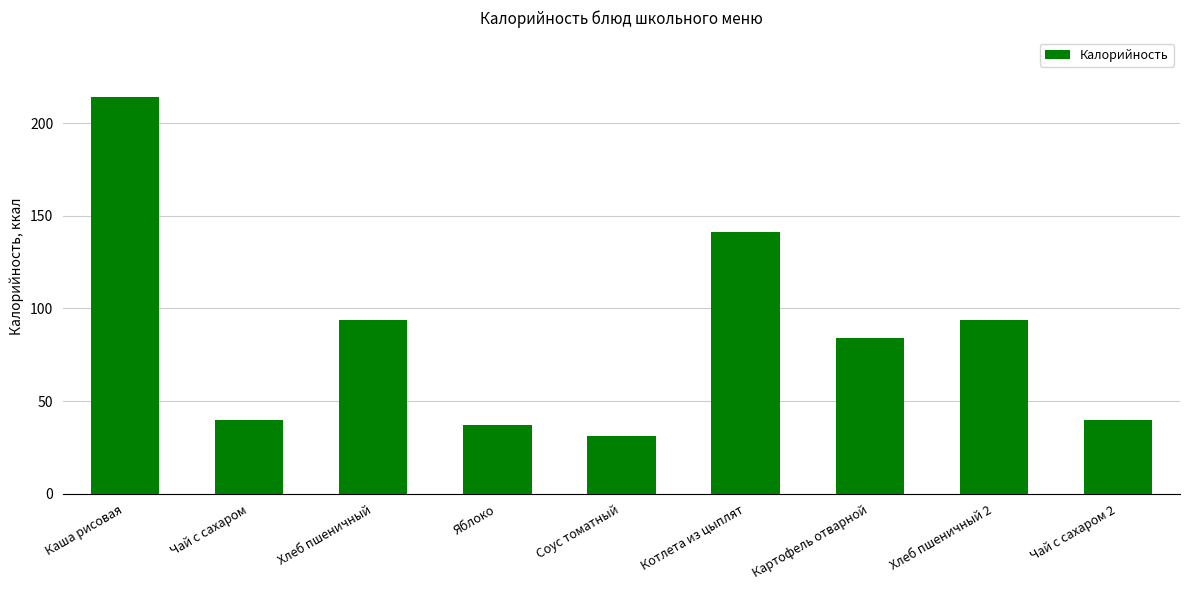

Is it true that the value at Каша рисовая is 139?

False